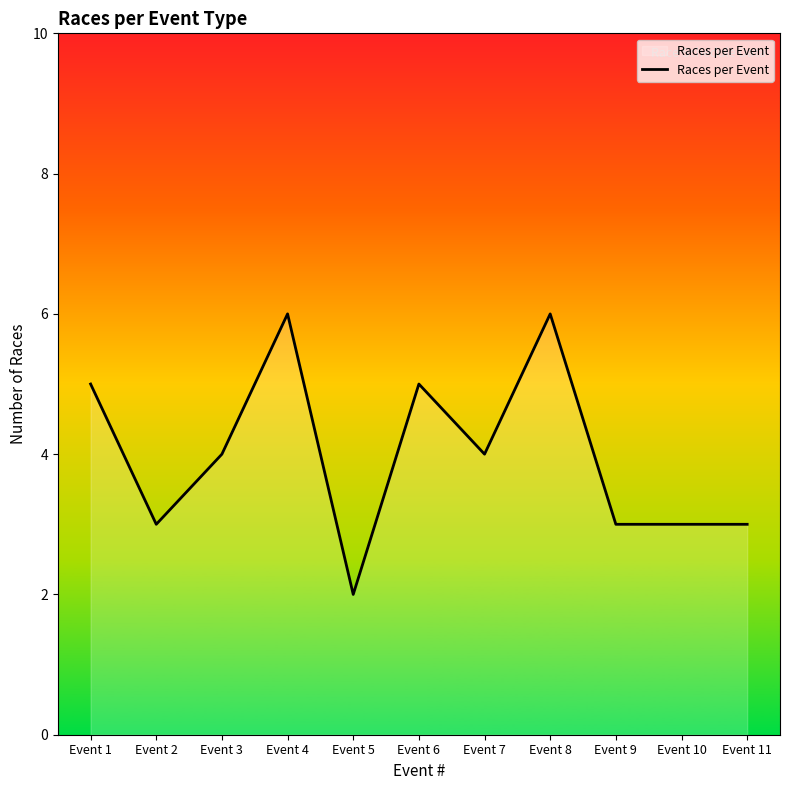

Which has a higher value, Event 7 or Event 8?

Event 8